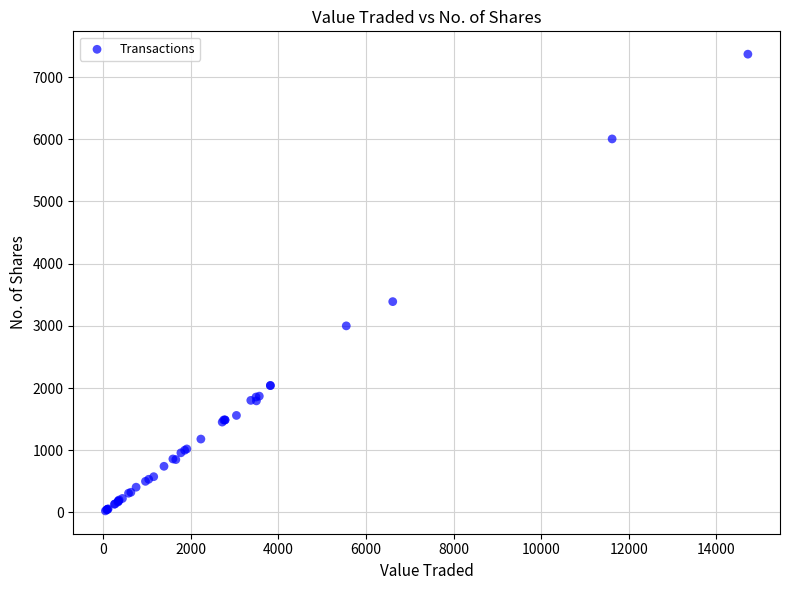

What Y value in the scatter plot is closest to 3697?

3390